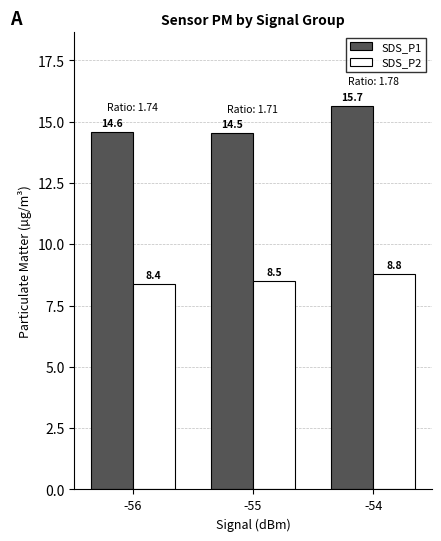

Reading left to right, transcribe all the data shown in this chart.

SDS_P1: -56=14.6	-55=14.5	-54=15.7
SDS_P2: -56=8.4	-55=8.5	-54=8.8